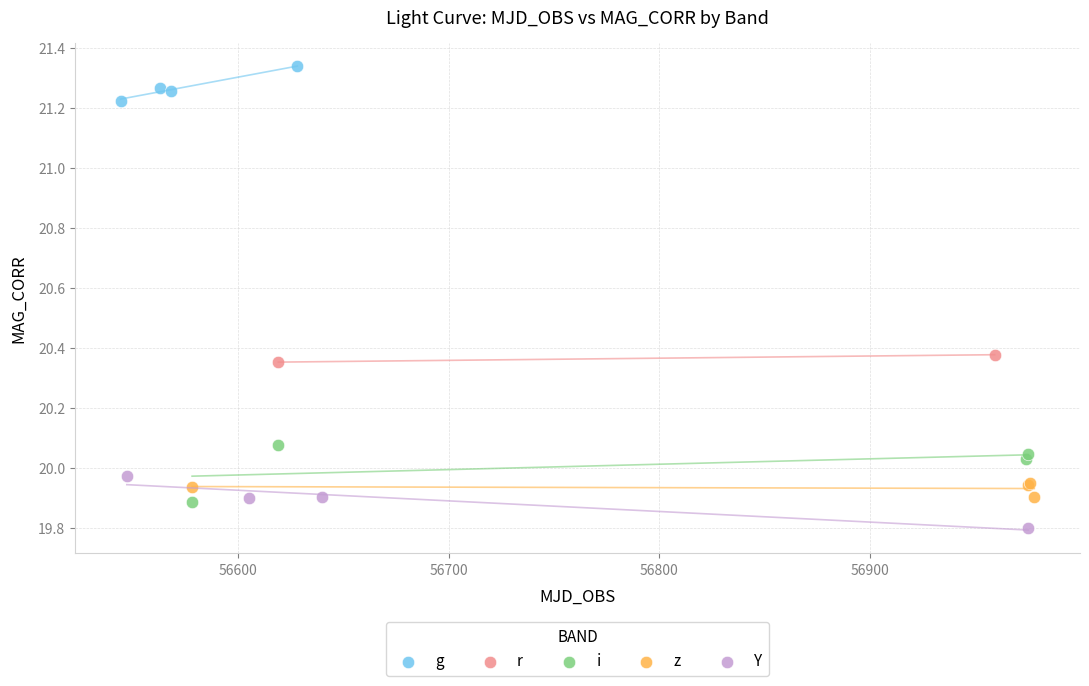

Which series reaches the maximum Y coordinate?

g